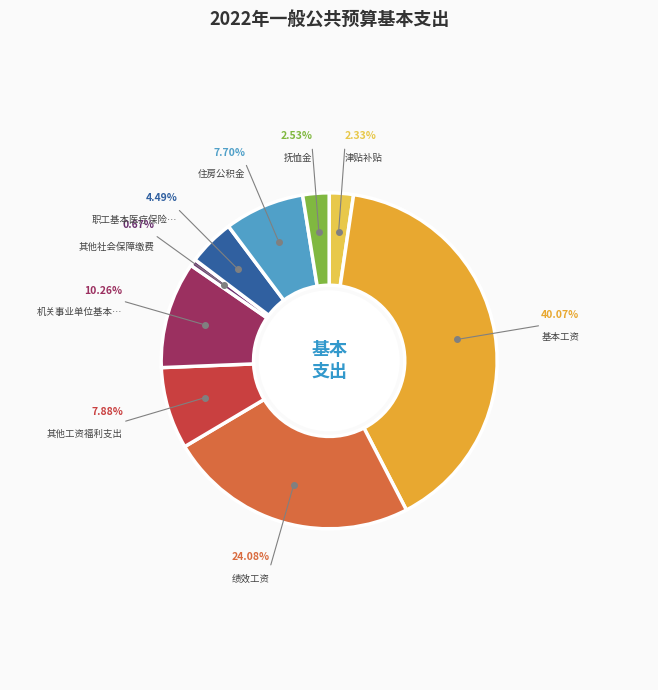

To the nearest percent, what percentage of the pie is 基本工资?

40%